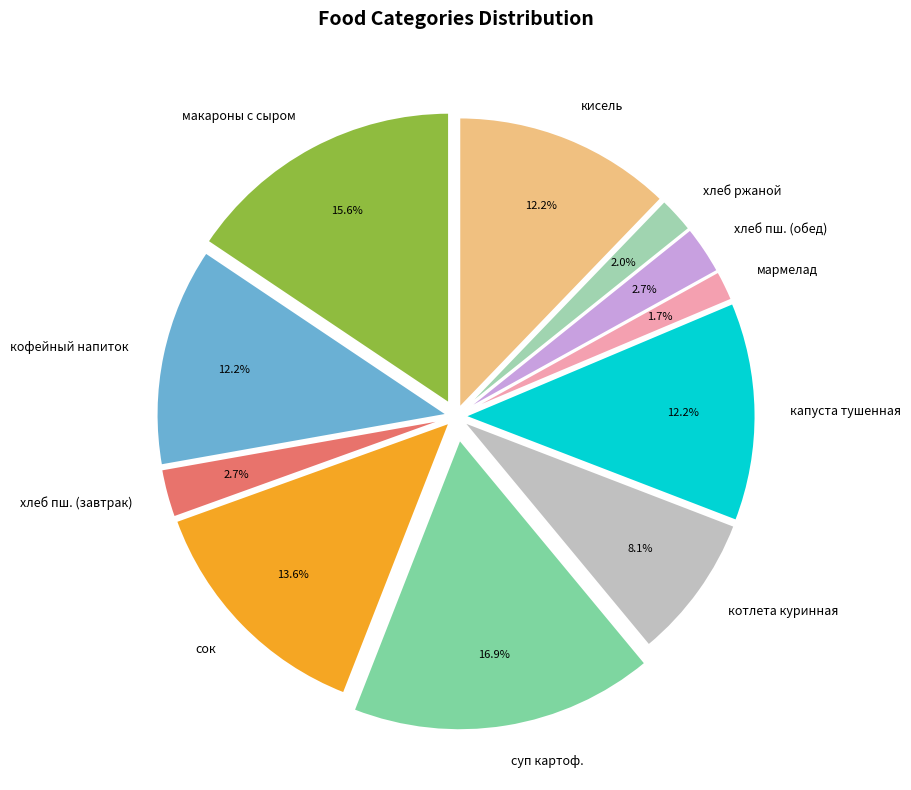

Is there any slice that represents more than half of the pie?

No